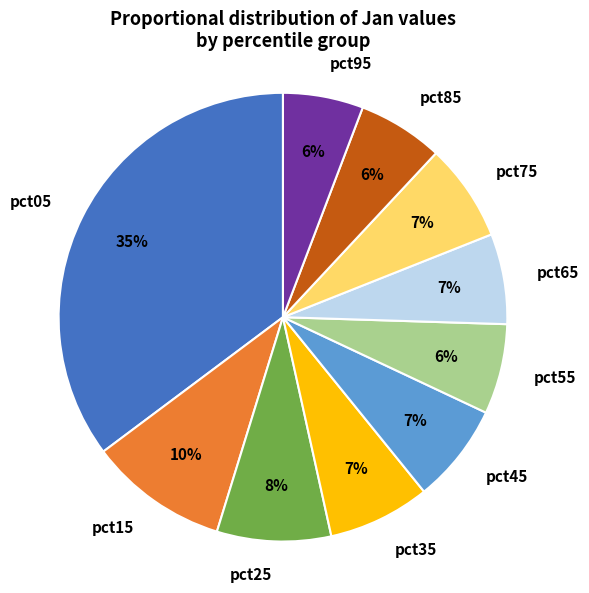

Do pct45 and pct85 together represent more than half of the pie?

No